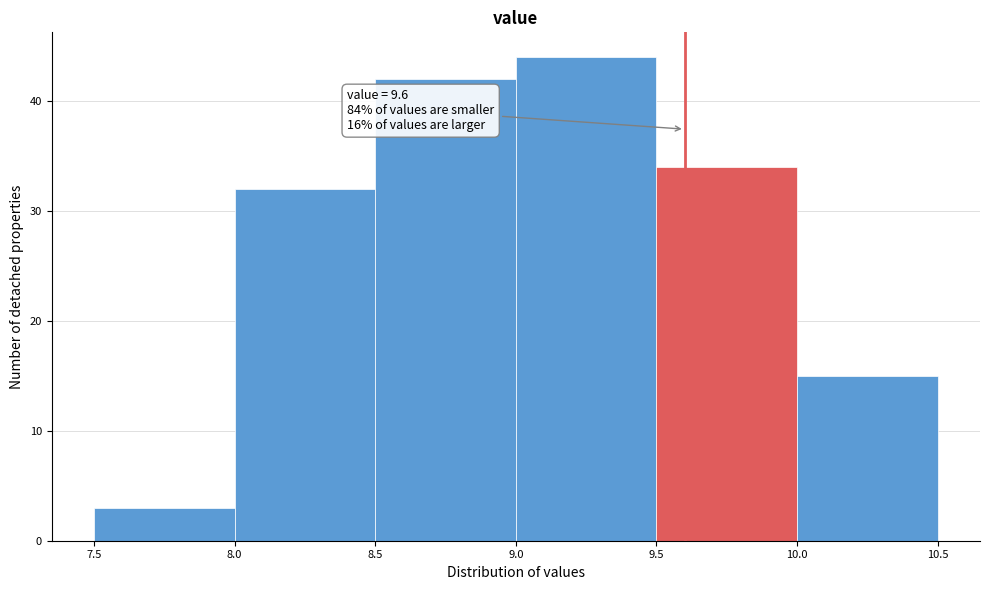

Over which range of the x-axis is the bar tallest?

9.0 to 9.5